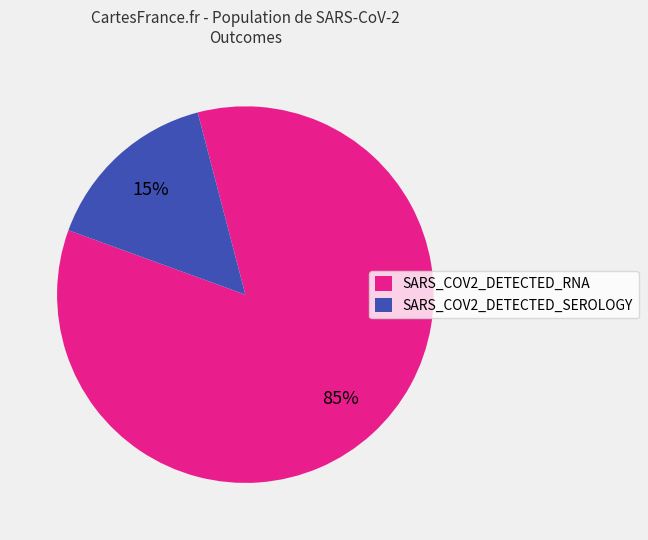

To the nearest percent, what is the average slice percentage?

50%